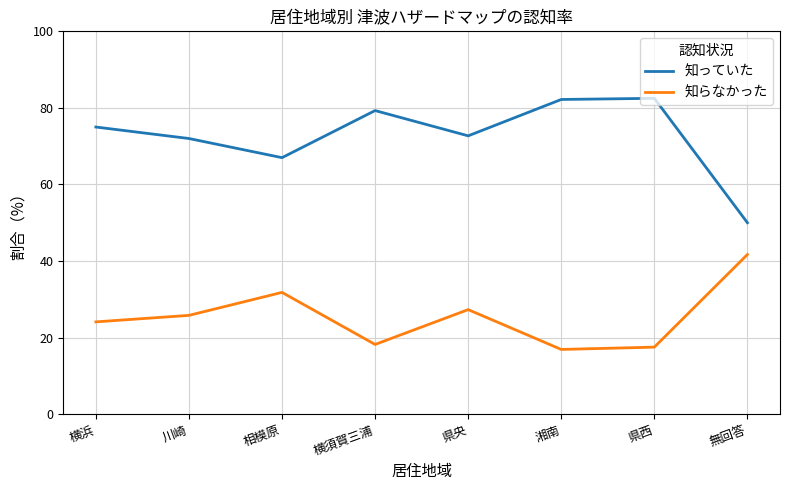

How many categories are shown in the chart?

8